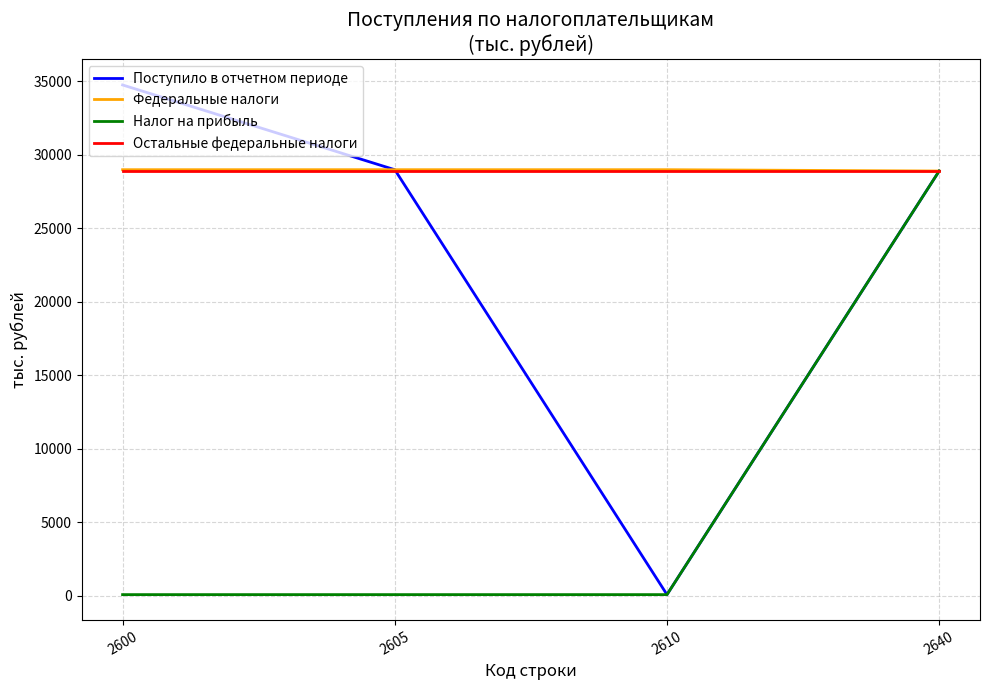

What is the total value across all series at 2640?

115560